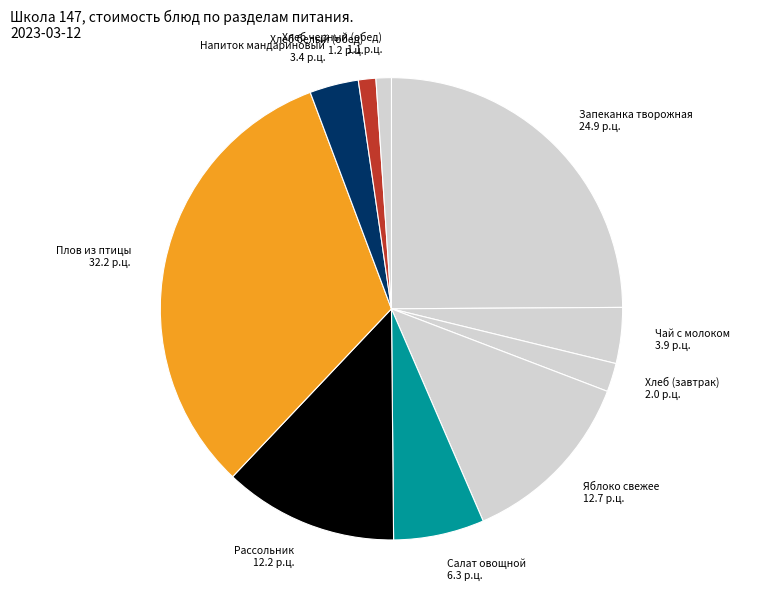

How many segments does this pie chart have?

10